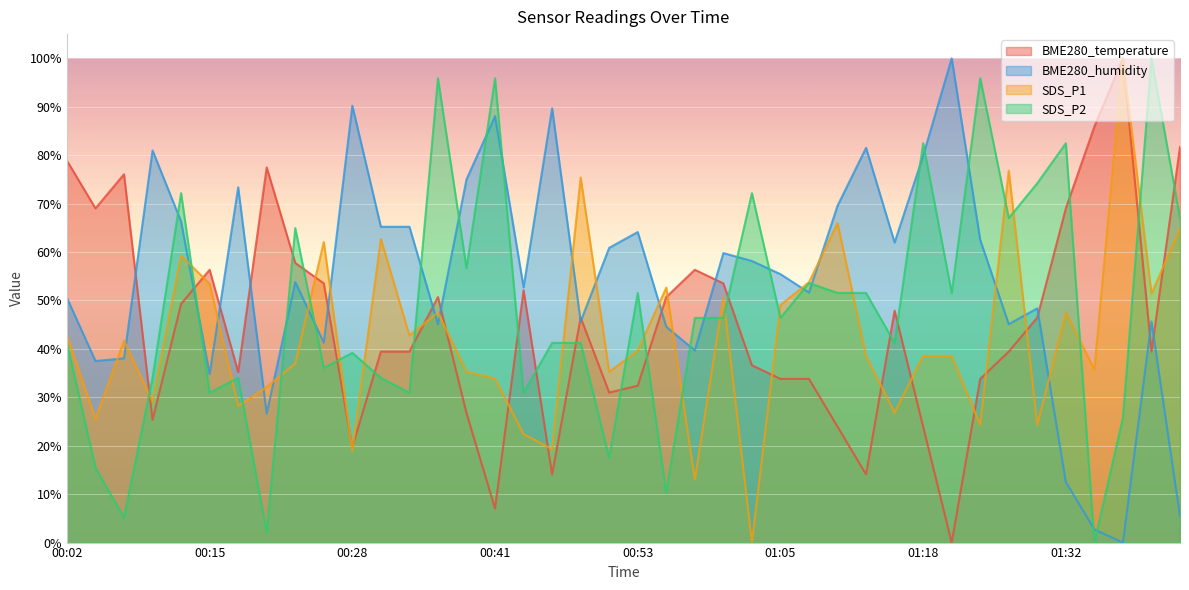

How many data points does each series have?

40